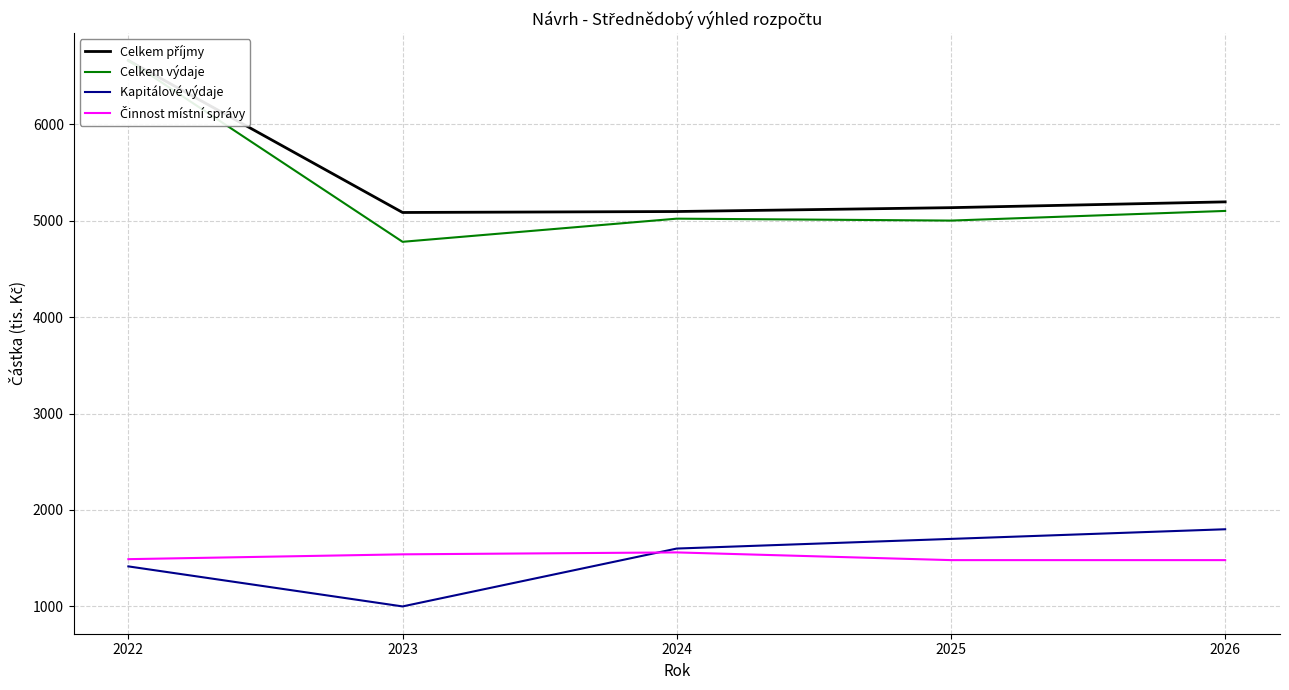

Where do Činnost místní správy and Kapitálové výdaje first cross each other?

2023 and 2024